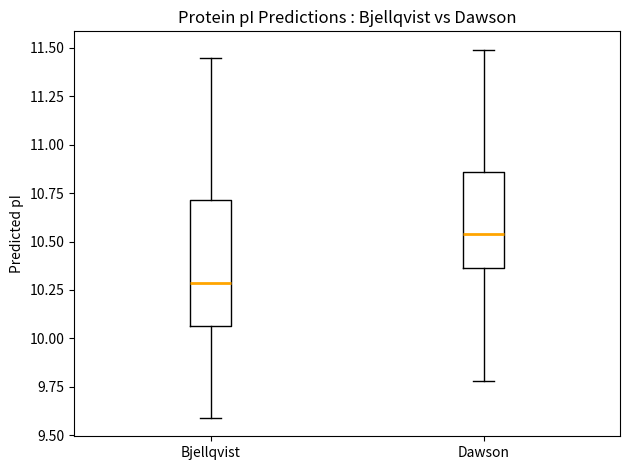

Which box is the tallest, from its lower edge to its upper edge?

Bjellqvist